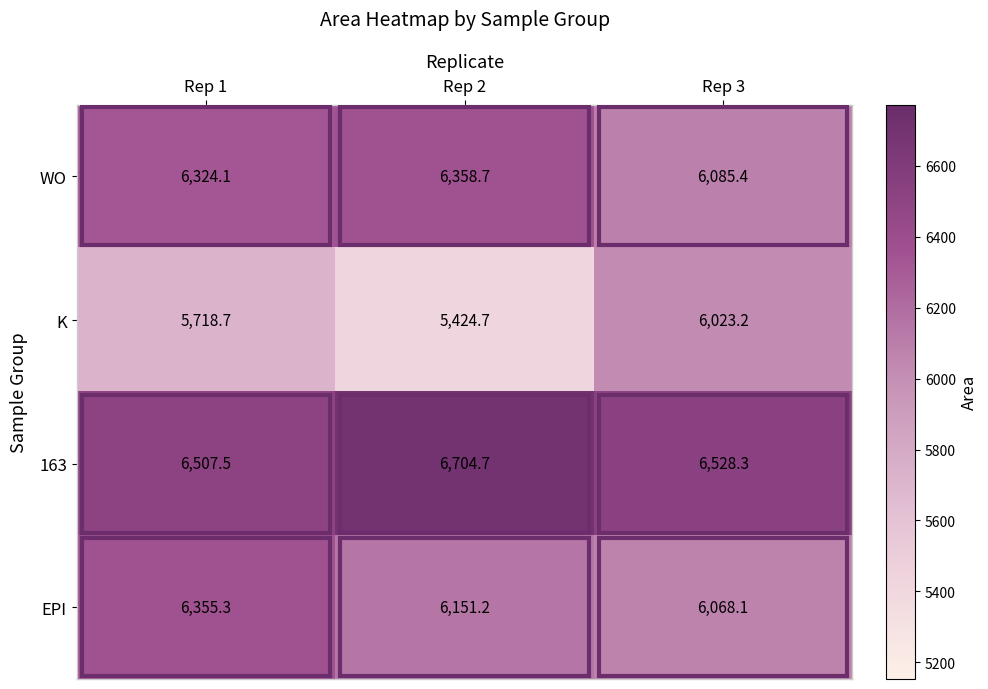

The 163 series shows 3286.2 at Rep 3. True or false?

False